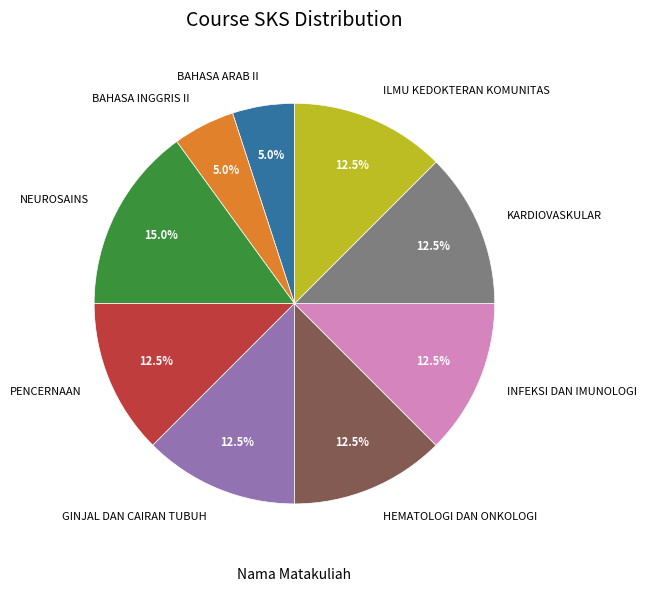

Is there a majority slice in this chart?

No